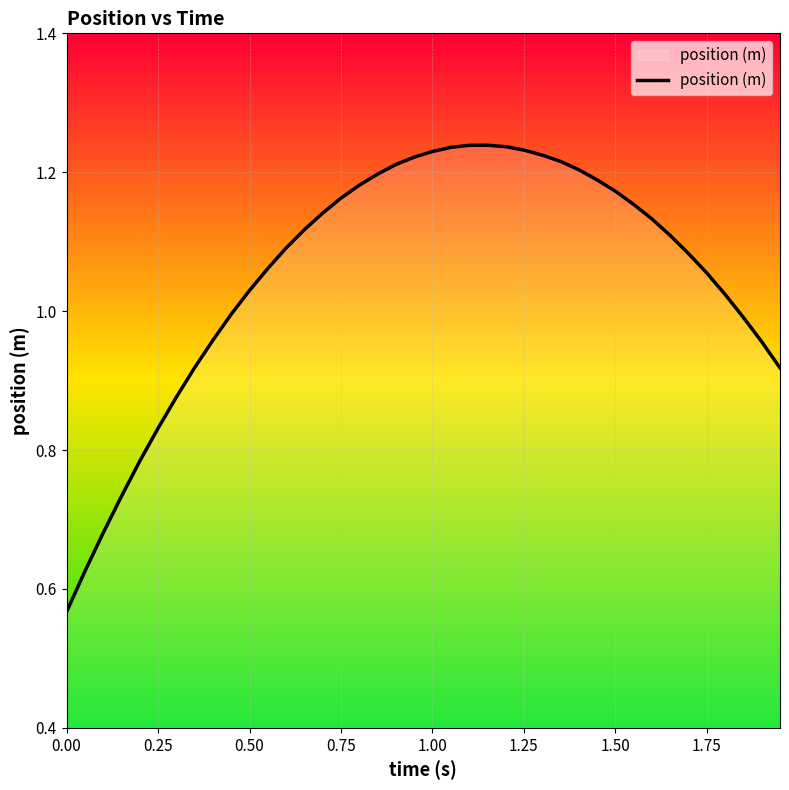

How many interior local peaks (higher than both neighbors) does the data have?

1